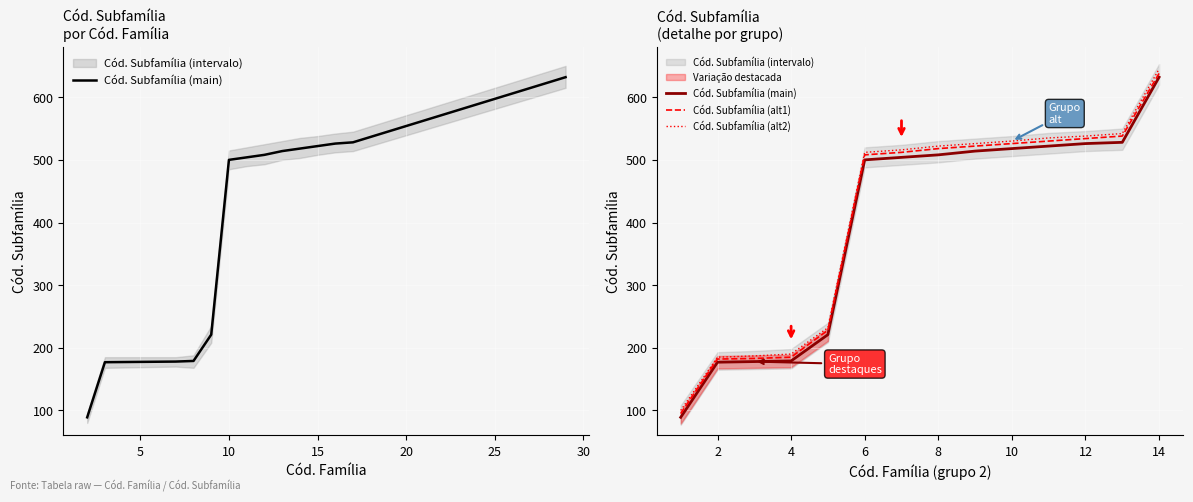

Is the value of Cód. Subfamília (alt2) at 2 greater than the value of Cód. Subfamília (main) at 6?

No